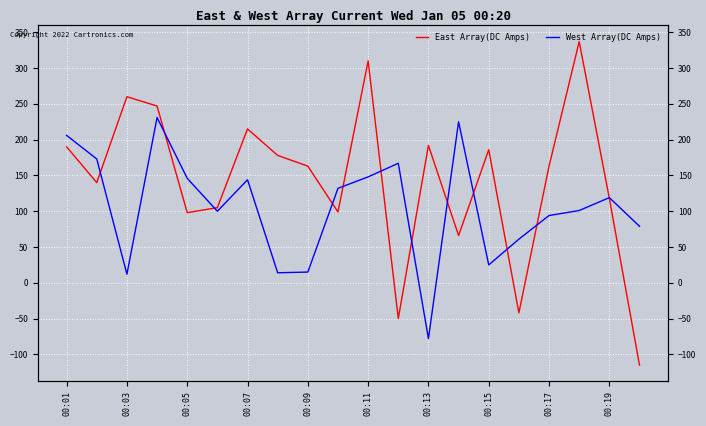

True or false: East Array(DC Amps) has a value of 310 at 00:11.

True